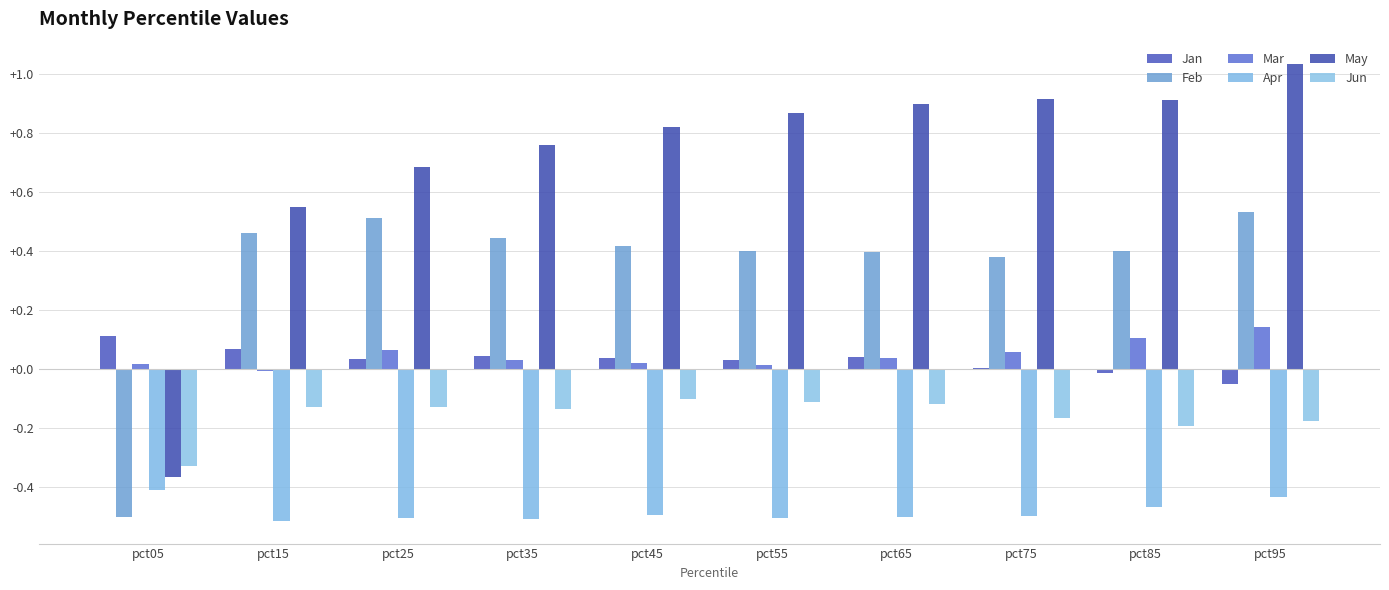

List the labels in order of Feb value, largest first.

pct95, pct25, pct15, pct35, pct45, pct55, pct85, pct65, pct75, pct05